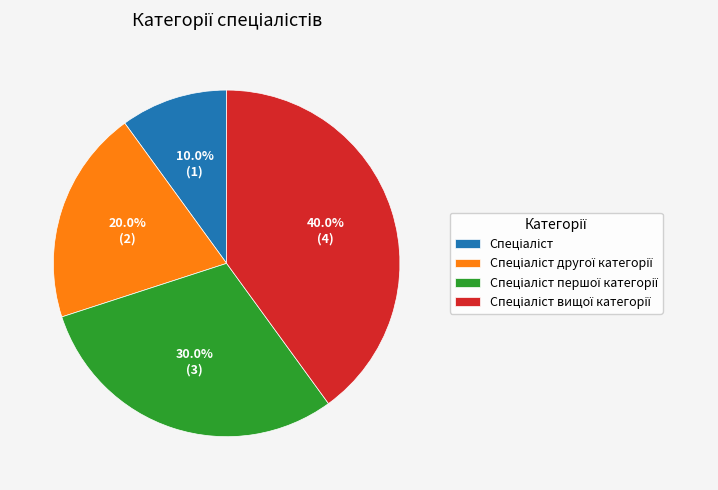

Is there any slice that represents more than half of the pie?

No